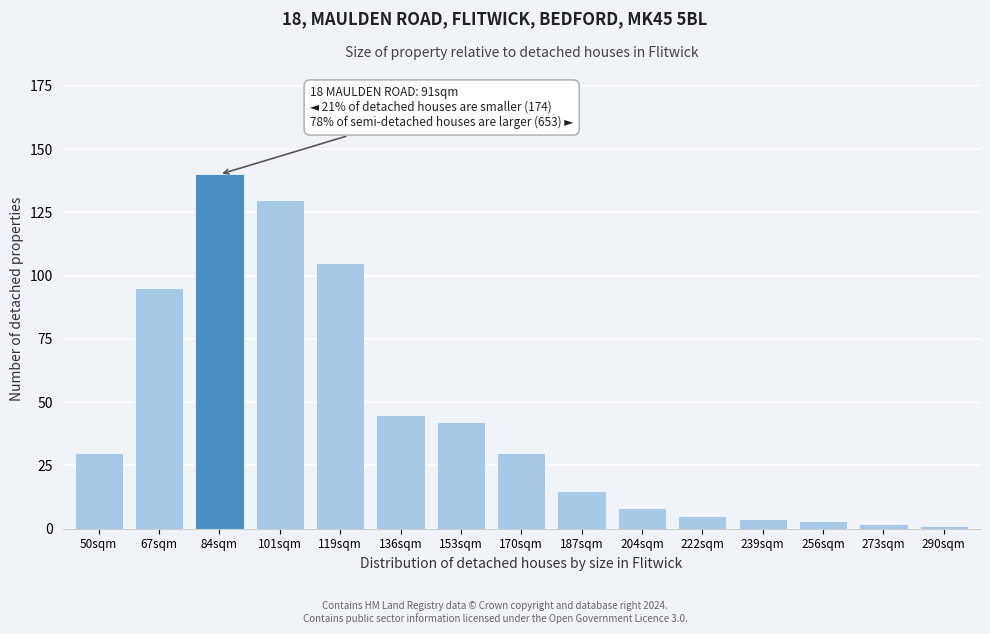

Reading left to right, extract all data points from this chart.

30	95	140	130	105	45	42	30	15	8	5	4	3	2	1